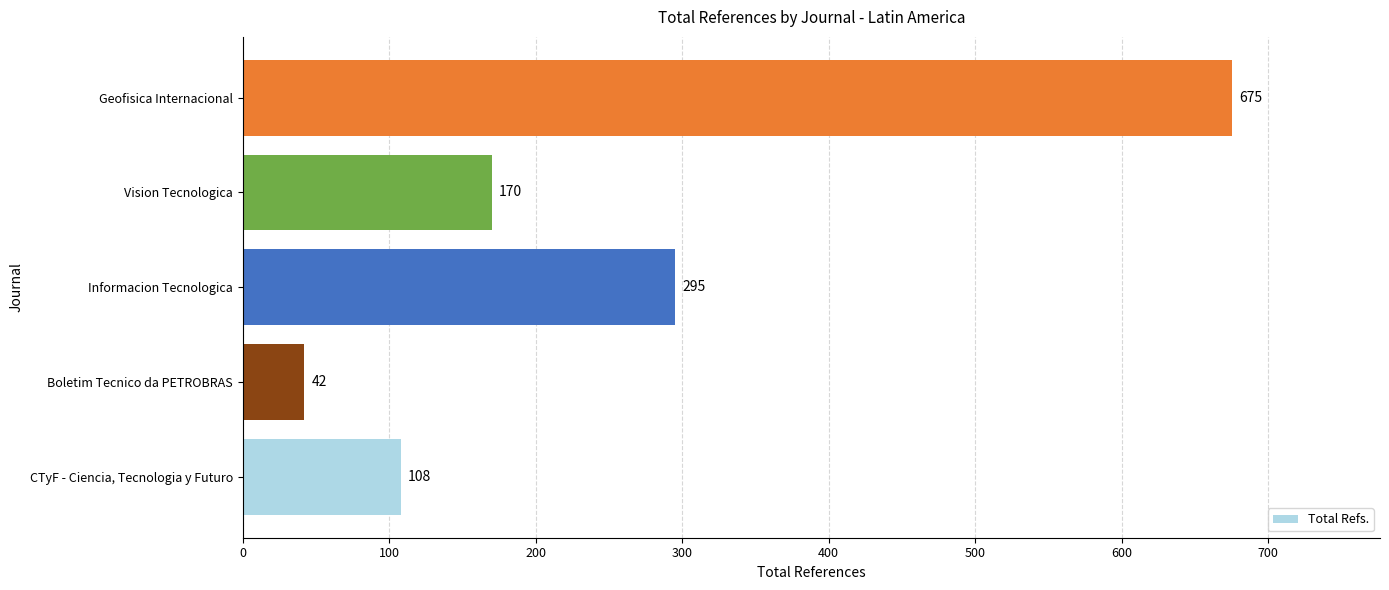

Approximately how many times larger is the value at Informacion Tecnologica compared to Geofisica Internacional?

0.4